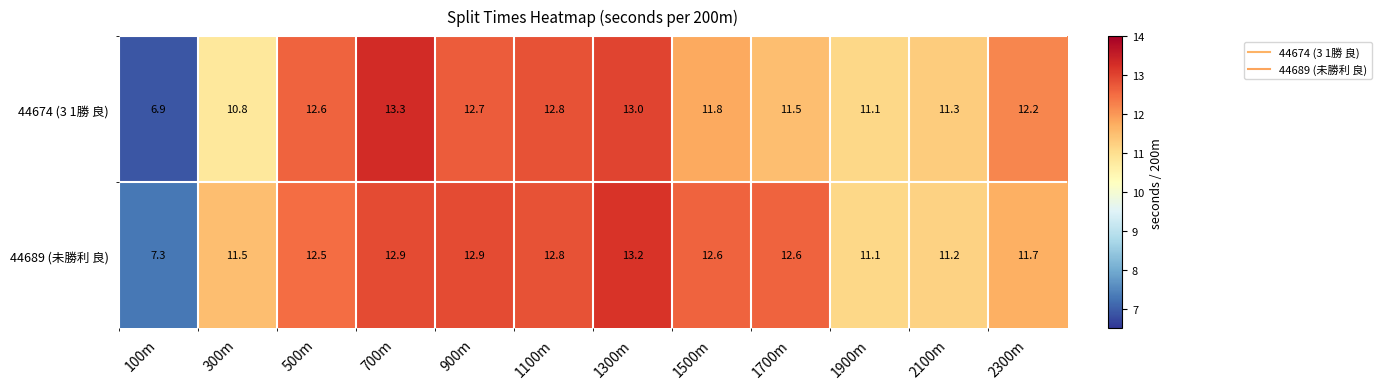

Which series has the largest total across all categories?

44689 (未勝利 良)